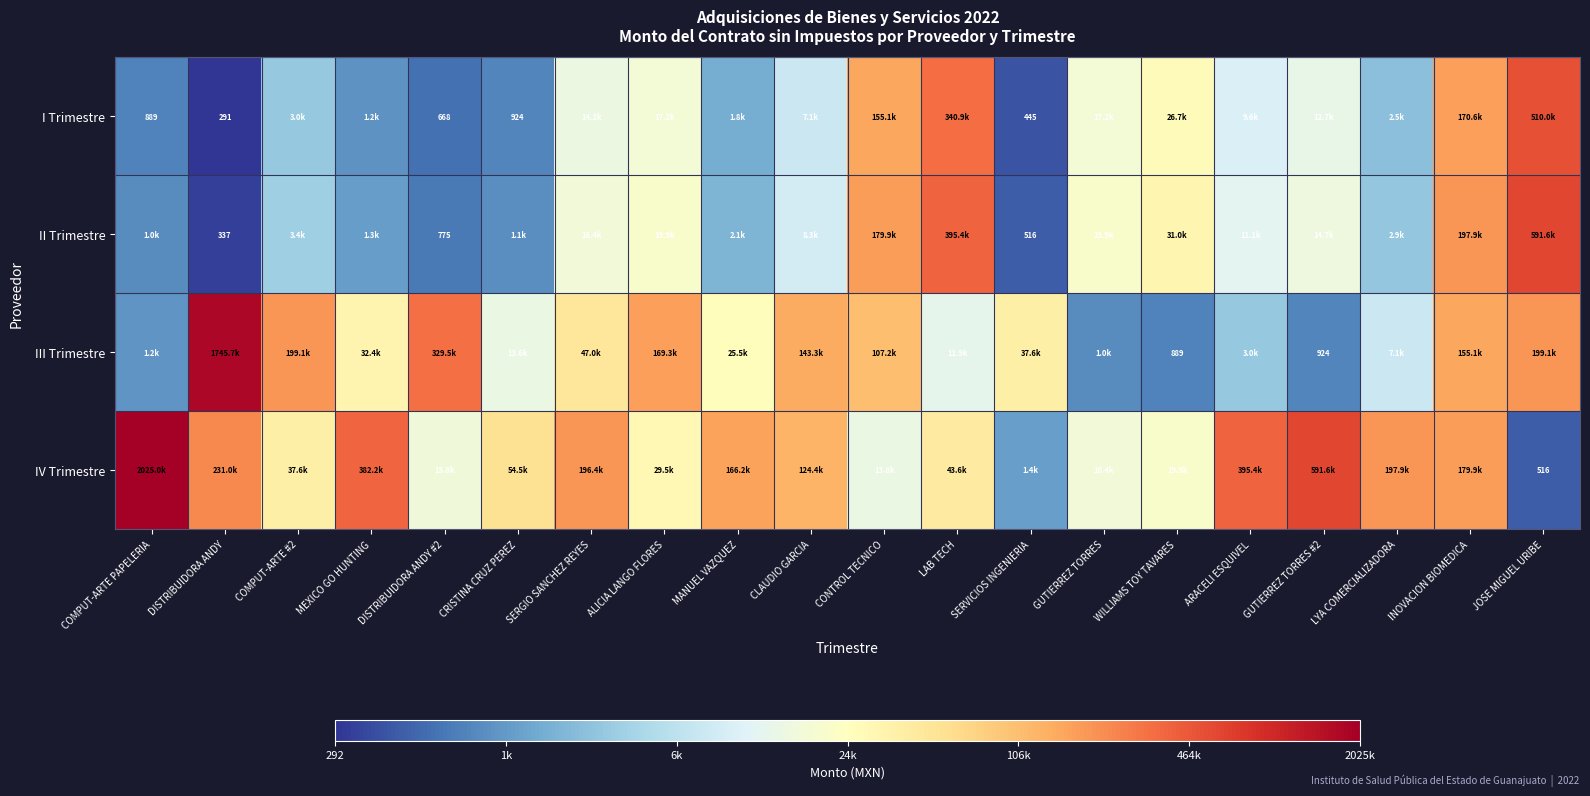

How many values in the I Trimestre series exceed 3?

15